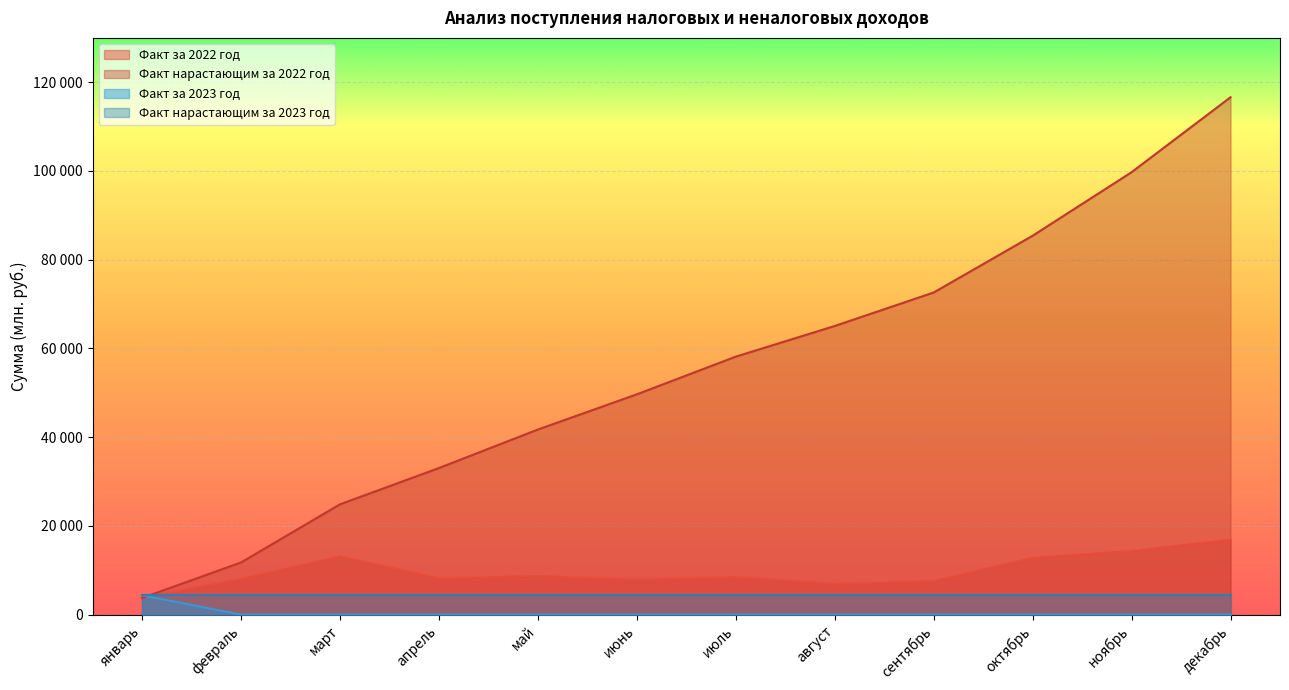

What is the difference between the Факт нарастающим за 2022 год values at ноябрь and декабрь?

16895.4